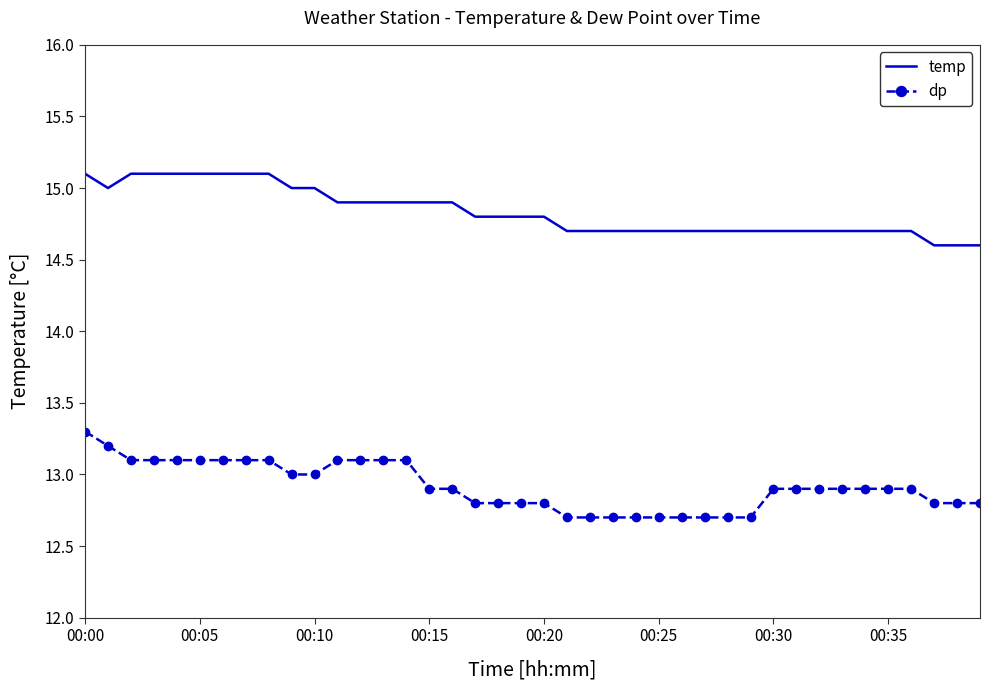

True or false: temp and dp intersect in this chart.

False